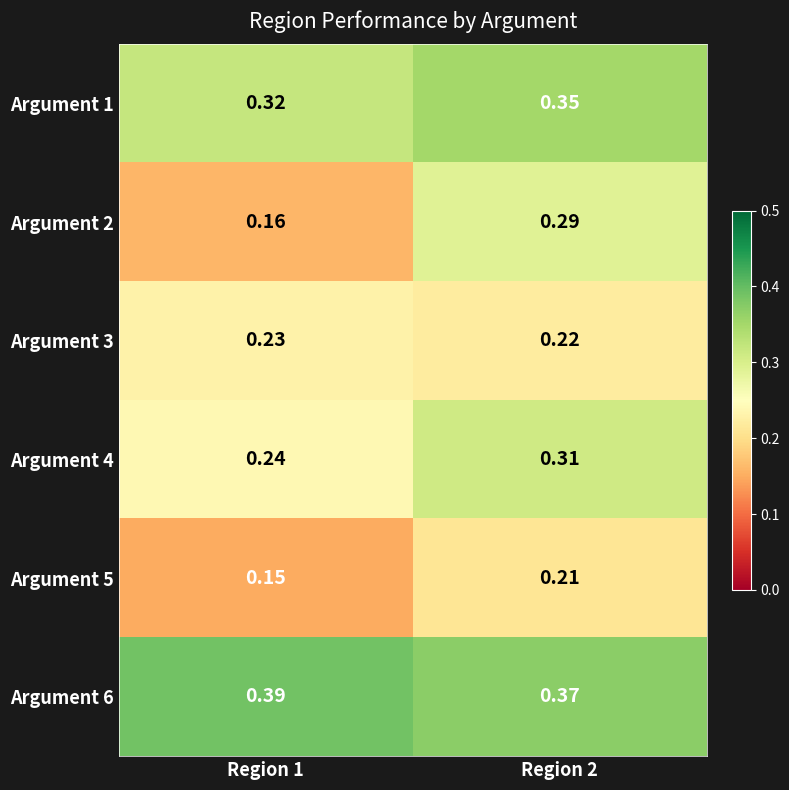

Is the value of Argument 1 at Region 2 greater than the value of Argument 6 at Region 1?

No